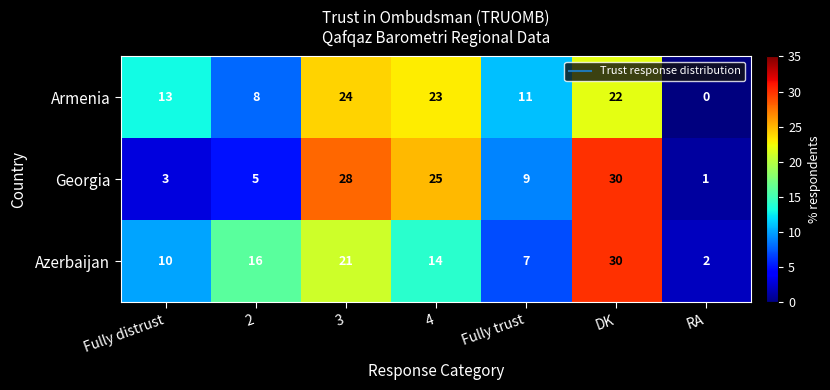

Reading left to right, transcribe all the data shown in this chart.

Armenia: Fully distrust=13	2=8	3=24	4=23	Fully trust=11	DK=22	RA=0
Georgia: Fully distrust=3	2=5	3=28	4=25	Fully trust=9	DK=30	RA=1
Azerbaijan: Fully distrust=10	2=16	3=21	4=14	Fully trust=7	DK=30	RA=2